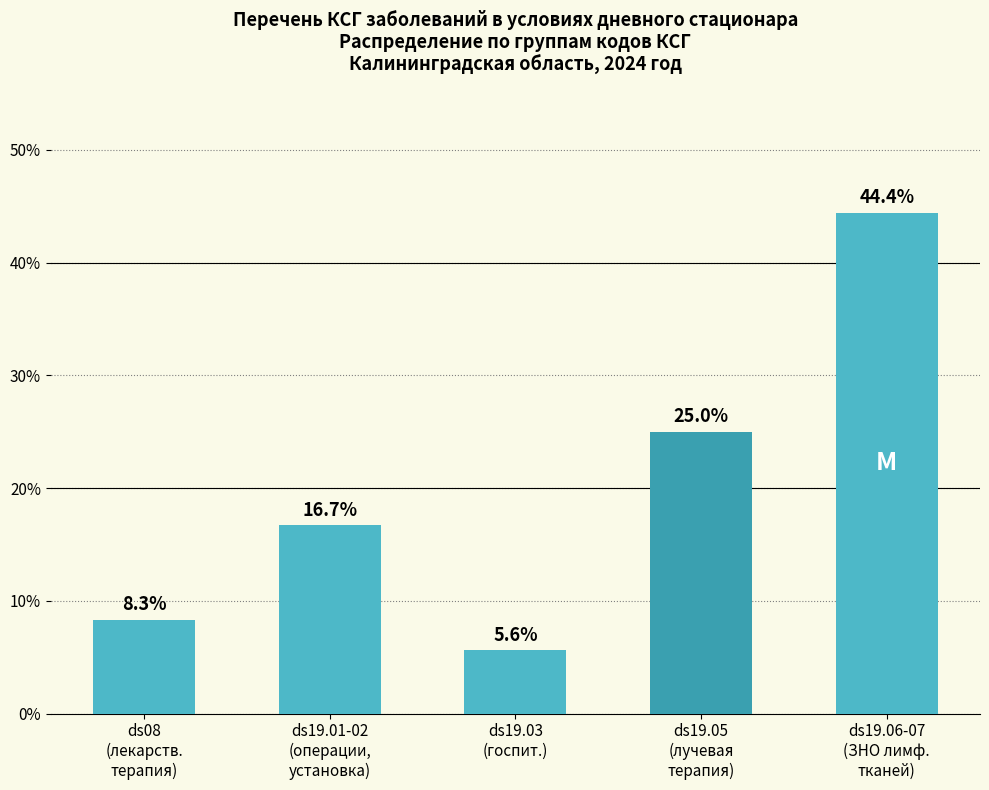

What is the label of the 2nd bar from the right?

ds19.05
(лучевая
терапия)